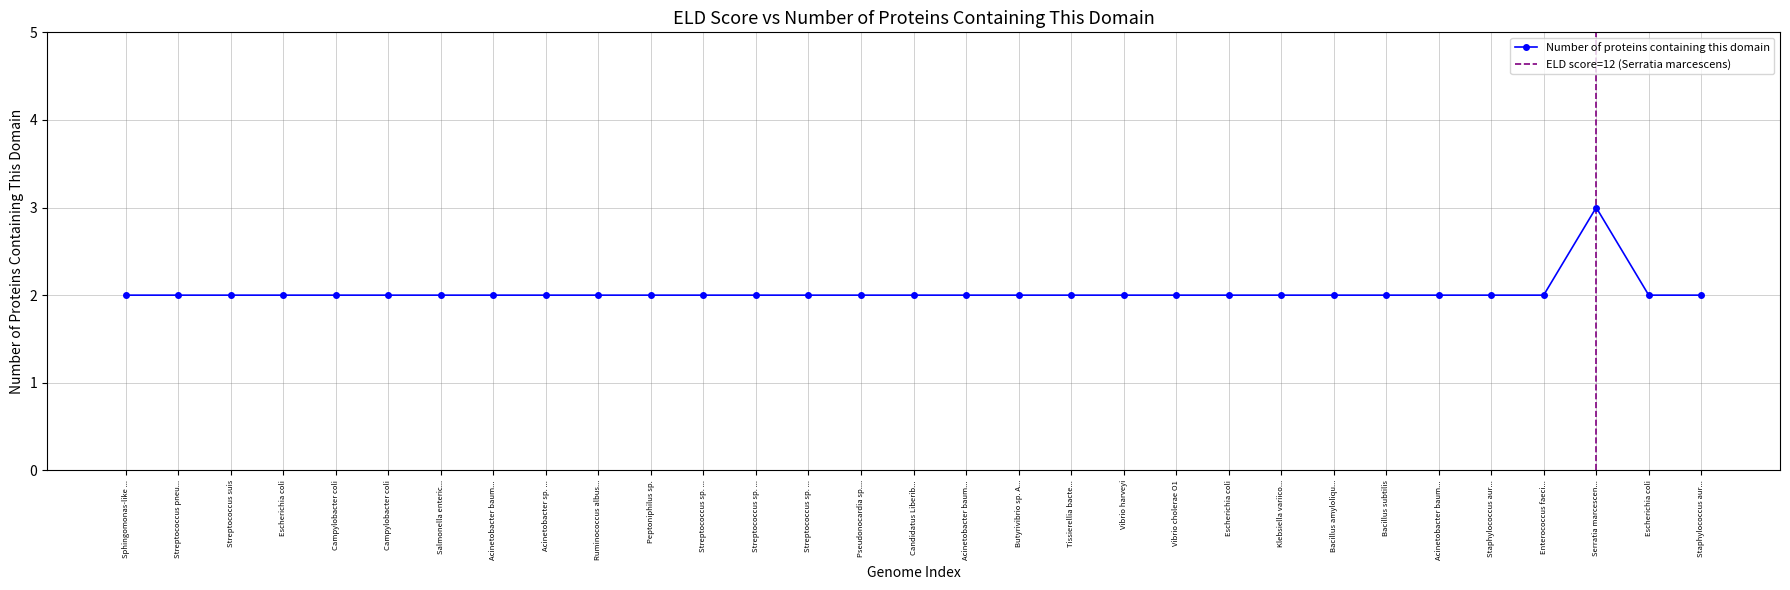

The chart shows a value of 3 at Serratia marcescen.... True or false?

True